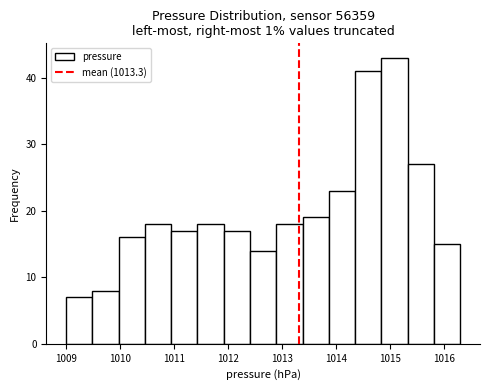

Reading left to right, transcribe this chart: for each bar, give the range it covers on the x-axis and its height. Neither the bar edges nor the heights are printed on the chart, so give them approximately, as read against the axes.

1009.0 to 1009.5: 7
1009.5 to 1010.0: 8
1010.0 to 1010.5: 16
1010.5 to 1010.9: 18
1010.9 to 1011.4: 17
1011.4 to 1011.9: 18
1011.9 to 1012.4: 17
1012.4 to 1012.9: 14
1012.9 to 1013.4: 18
1013.4 to 1013.9: 19
1013.9 to 1014.4: 23
1014.4 to 1014.8: 41
1014.8 to 1015.3: 43
1015.3 to 1015.8: 27
1015.8 to 1016.3: 15